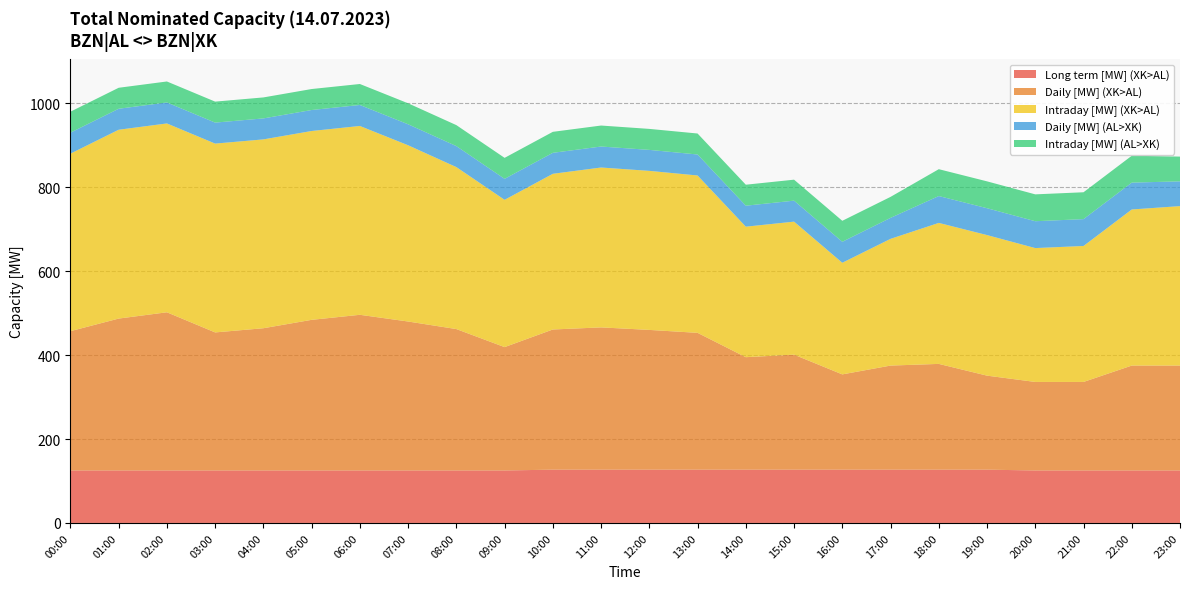

Reading left to right, list all the values displayed in this chart.

Long term [MW] (XK>AL): 00:00=125	01:00=125	02:00=125	03:00=125	04:00=125	05:00=125	06:00=125	07:00=125	08:00=125	09:00=125	10:00=127	11:00=127	12:00=127	13:00=127	14:00=127	15:00=127	16:00=127	17:00=127	18:00=127	19:00=127	20:00=125	21:00=125	22:00=125	23:00=125
Daily [MW] (XK>AL): 00:00=332	01:00=362	02:00=377	03:00=329	04:00=339	05:00=359	06:00=371	07:00=355	08:00=337	09:00=294	10:00=334	11:00=339	12:00=333	13:00=326	14:00=268	15:00=274	16:00=227	17:00=248	18:00=252	19:00=224	20:00=211	21:00=211	22:00=250	23:00=250
Intraday [MW] (XK>AL): 00:00=423	01:00=450	02:00=450	03:00=450	04:00=450	05:00=450	06:00=450	07:00=420	08:00=386	09:00=351	10:00=371	11:00=381	12:00=379	13:00=375	14:00=311	15:00=317	16:00=266	17:00=302	18:00=336	19:00=335	20:00=319	21:00=324	22:00=372	23:00=380
Daily [MW] (AL>XK): 00:00=50	01:00=50	02:00=50	03:00=50	04:00=50	05:00=50	06:00=50	07:00=50	08:00=50	09:00=50	10:00=50	11:00=50	12:00=50	13:00=50	14:00=50	15:00=50	16:00=50	17:00=50	18:00=64	19:00=64	20:00=64	21:00=64	22:00=64	23:00=59
Intraday [MW] (AL>XK): 00:00=50	01:00=50	02:00=50	03:00=50	04:00=50	05:00=50	06:00=50	07:00=50	08:00=50	09:00=50	10:00=50	11:00=50	12:00=50	13:00=50	14:00=50	15:00=50	16:00=50	17:00=50	18:00=64	19:00=64	20:00=64	21:00=64	22:00=64	23:00=59